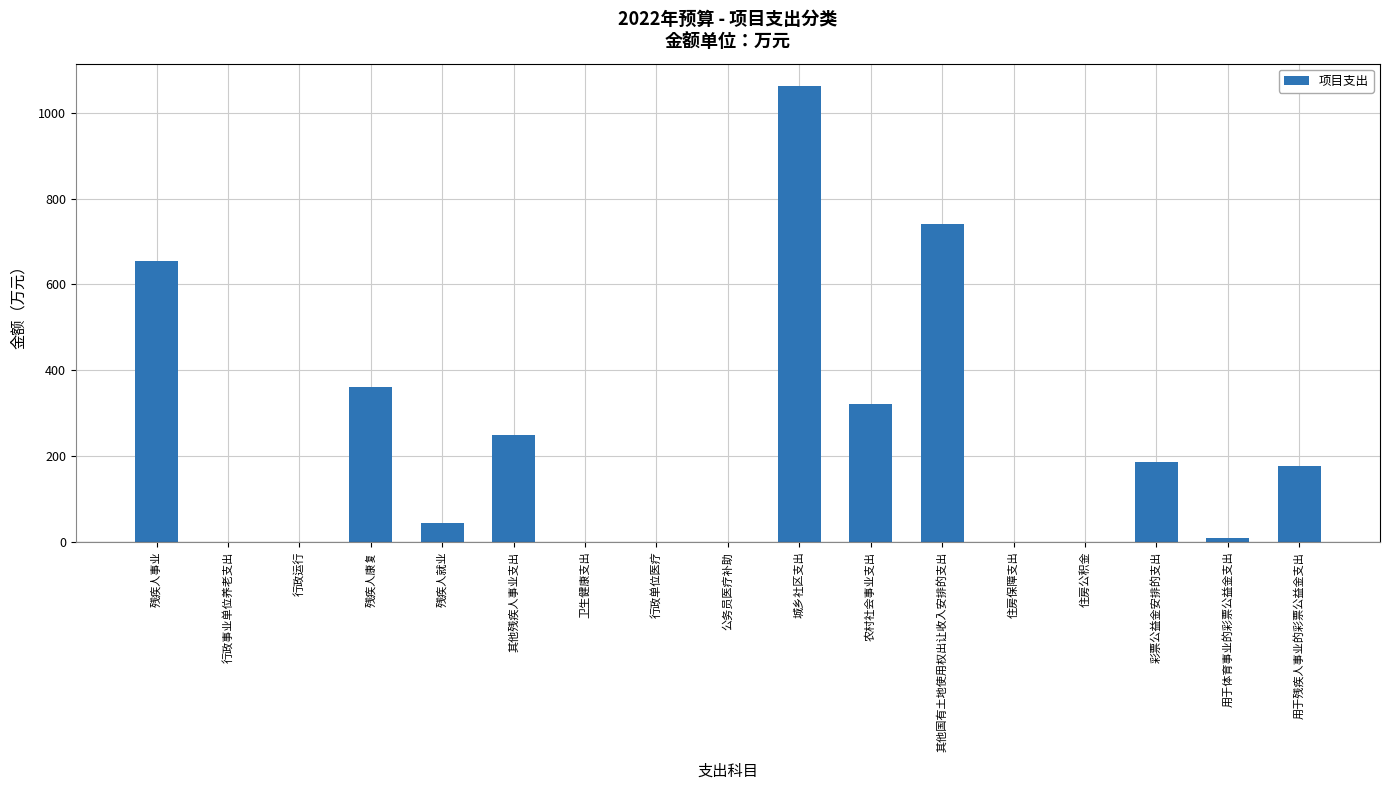

At which label is the value closest to 530?

残疾人事业